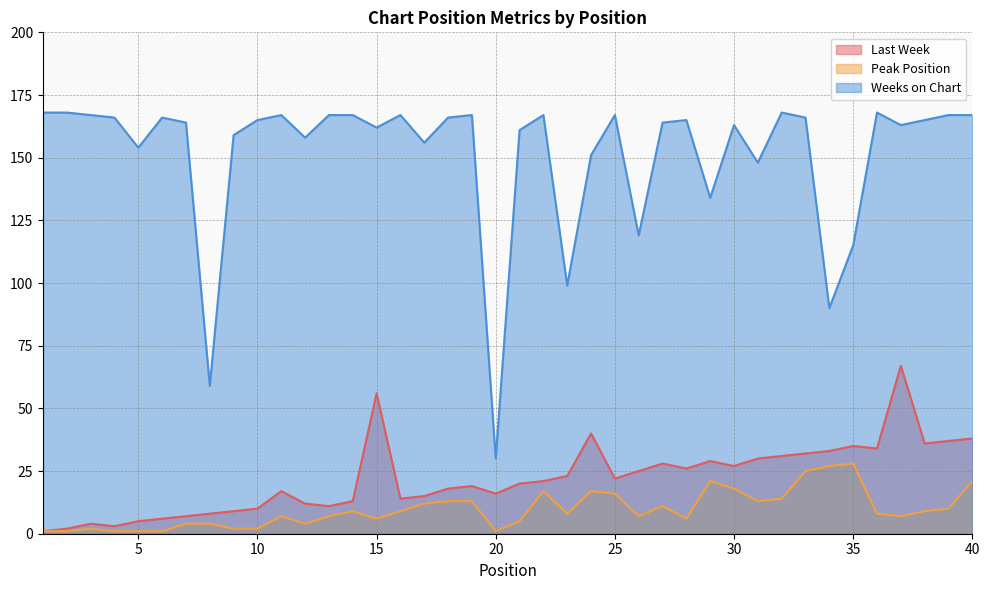

At which label does Weeks on Chart first exceed 165?

1